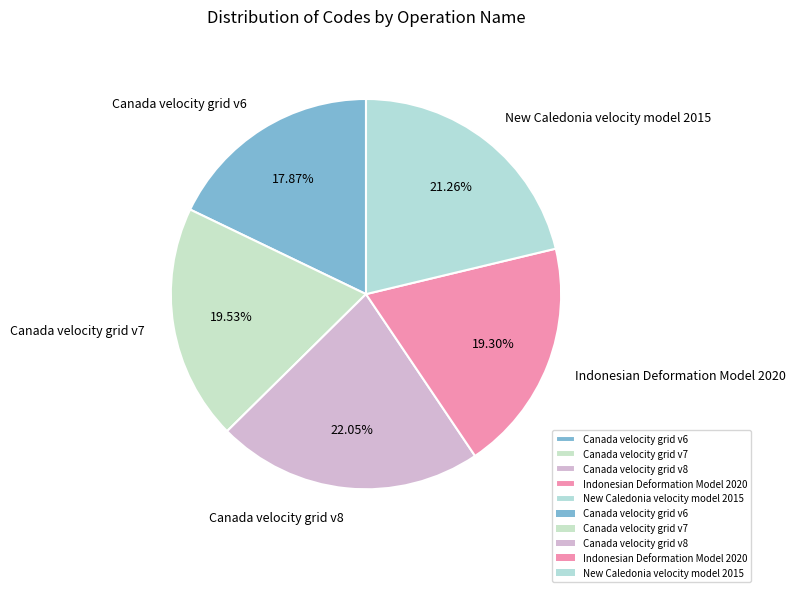

Is New Caledonia velocity model 2015 the majority of the pie?

No